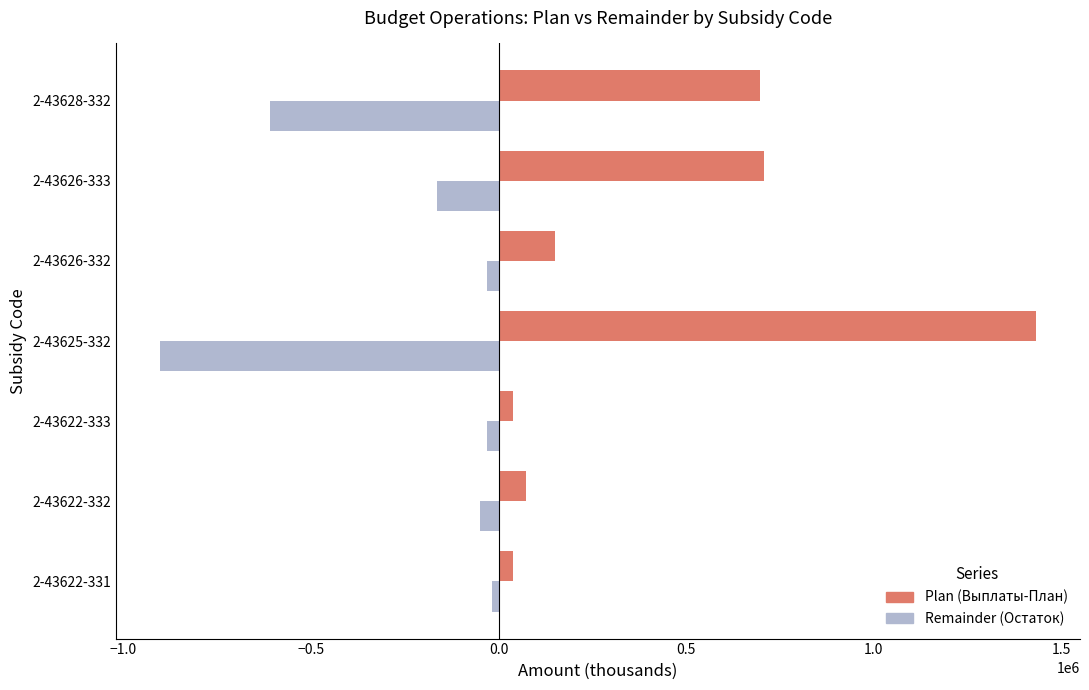

Which series has the largest total across all categories?

Plan (Выплаты-План)